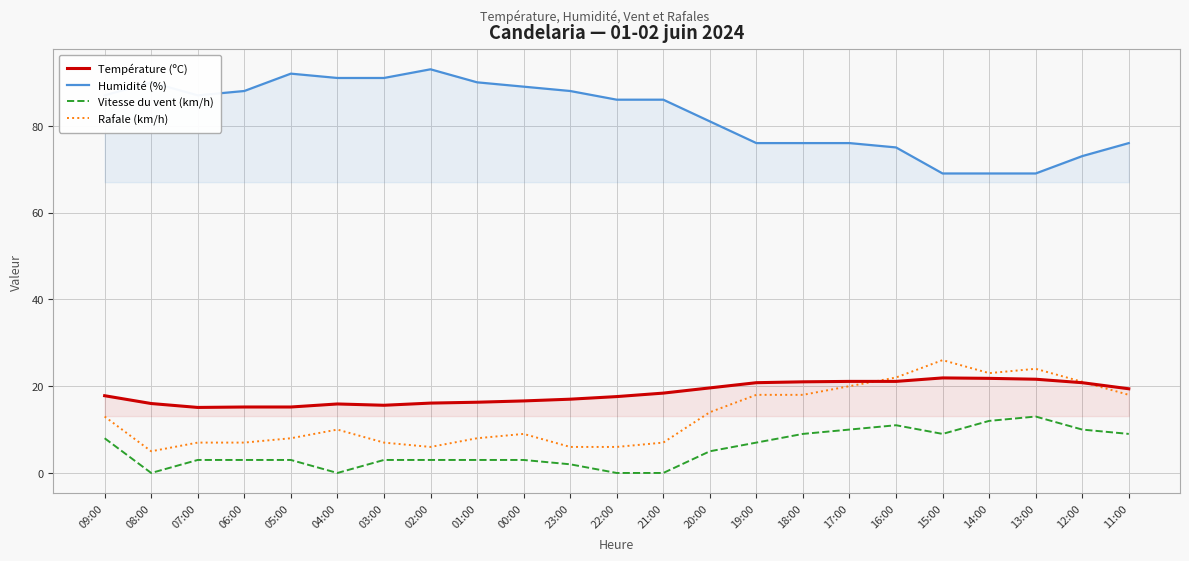

True or false: Humidité (%) has a value of 90.0 at 08:00.

True